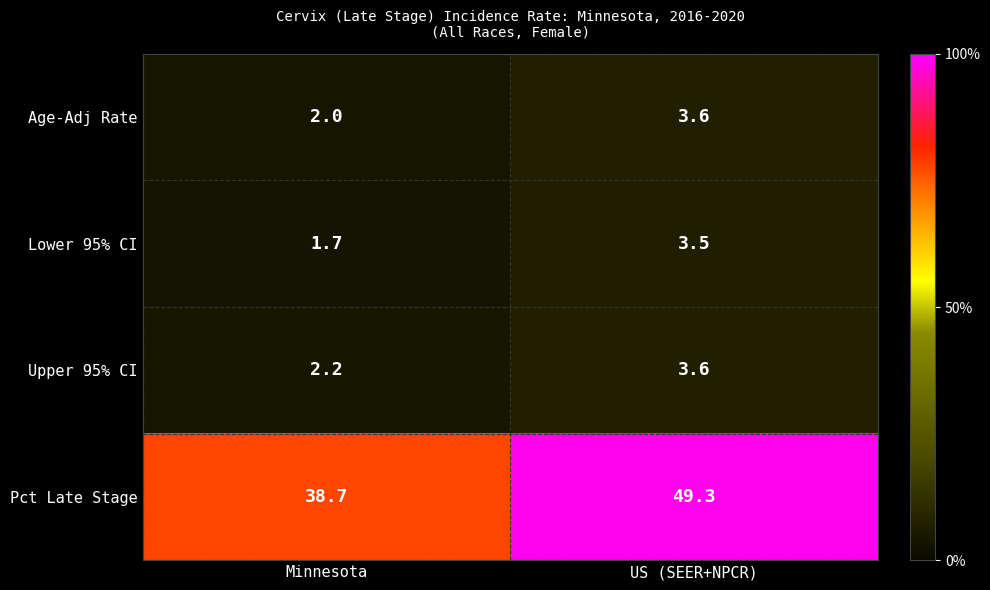

What is the difference between the Age-Adj Rate values at Minnesota and US (SEER+NPCR)?

1.6